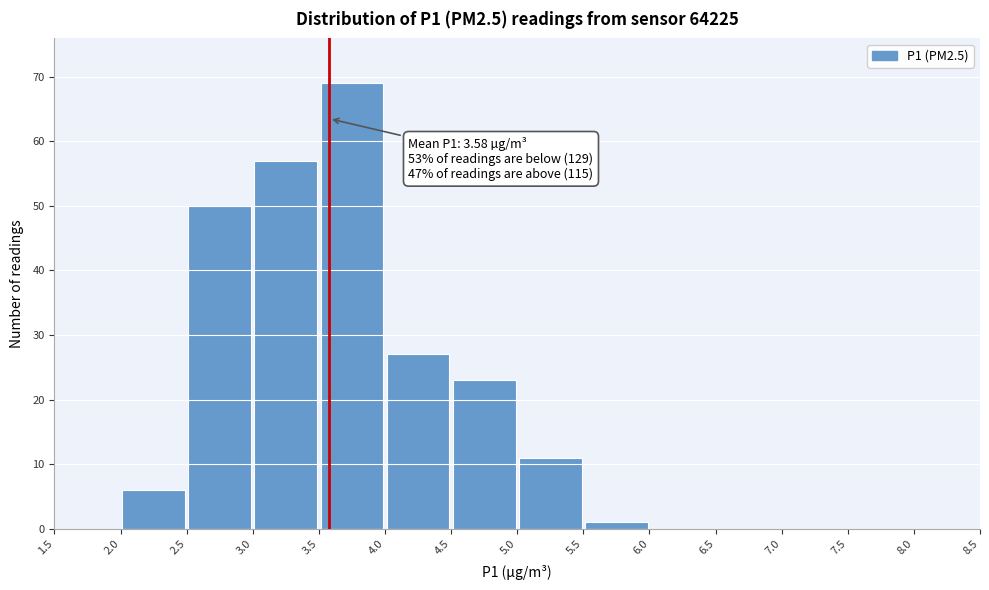

Which range on the x-axis has the tallest bar?

3.5 to 4.0